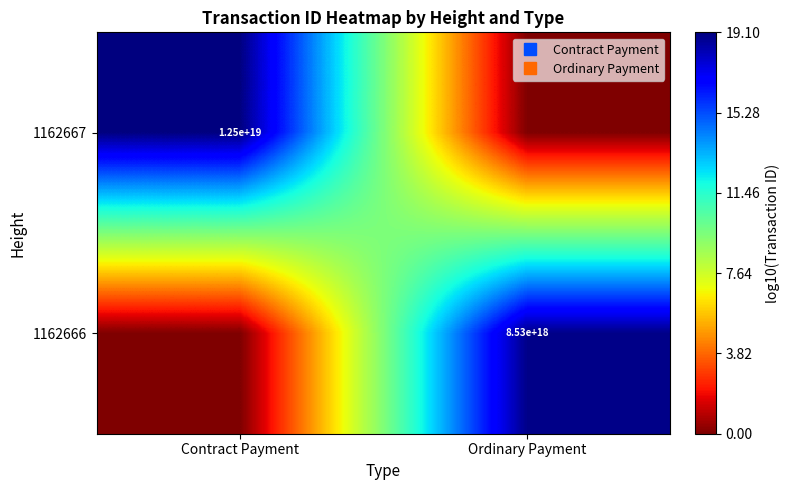

How many data points in 1162667 are above 19?

1